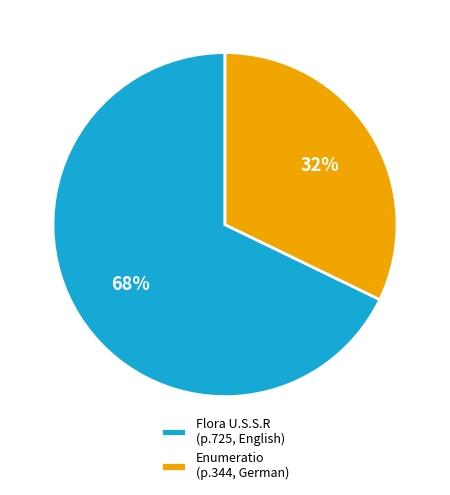

Which slice represents more than half of the pie?

Flora U.S.S.R (p.725, English)